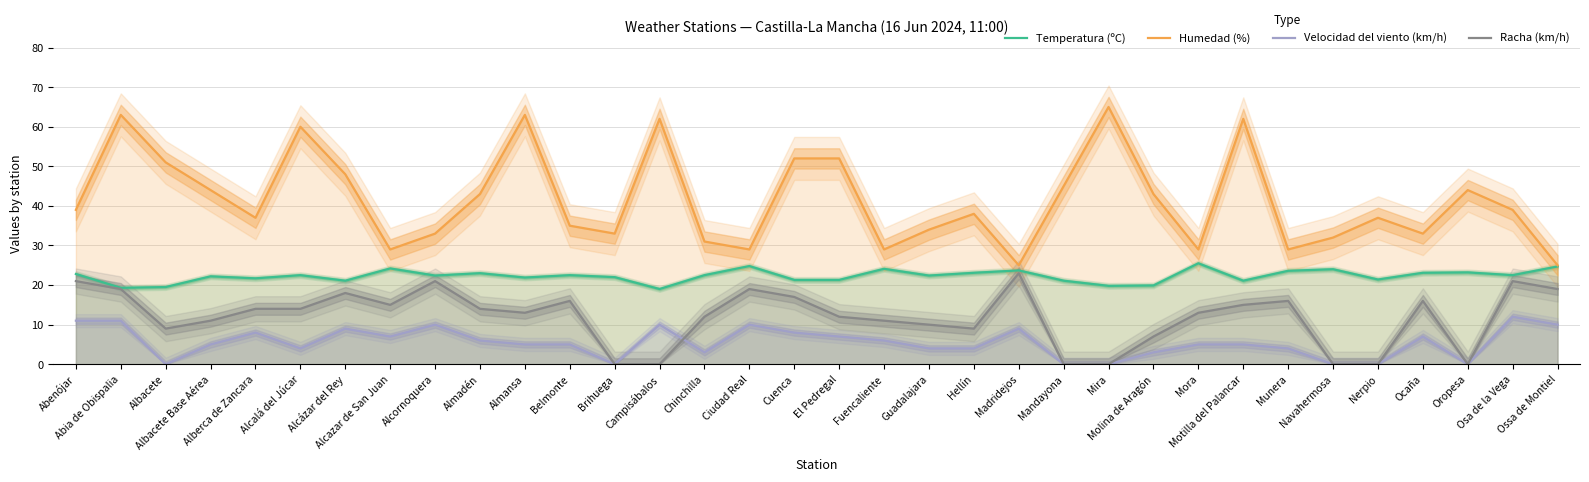

In Velocidad del viento (km/h), how many points are lower than both neighbors (excluding endpoints)?

6